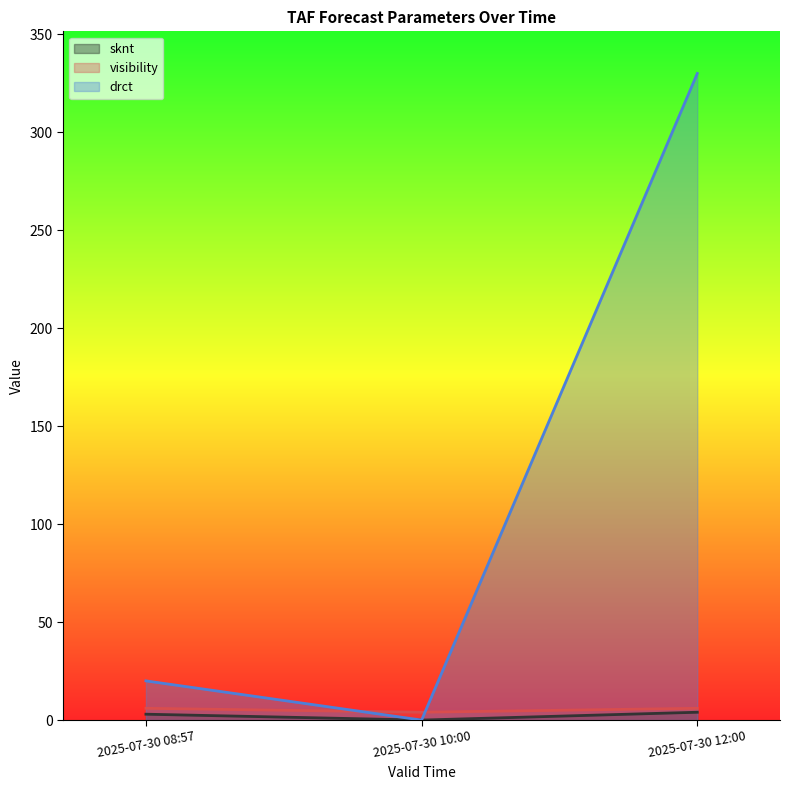

Is it true that drct equals 0.0 at 2025-07-30 10:00?

True